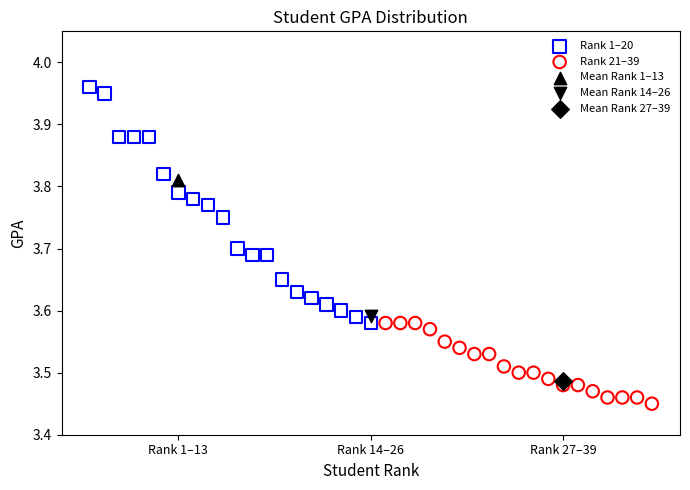

What are all the series names shown in the legend?

Rank 1–20, Rank 21–39, Mean Rank 1–13, Mean Rank 14–26, Mean Rank 27–39